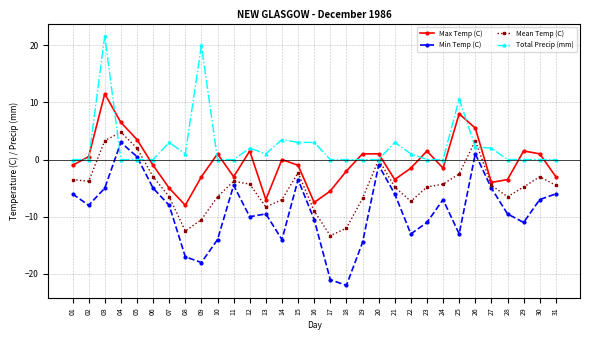

Is this an area chart (filled region under the line)?

No